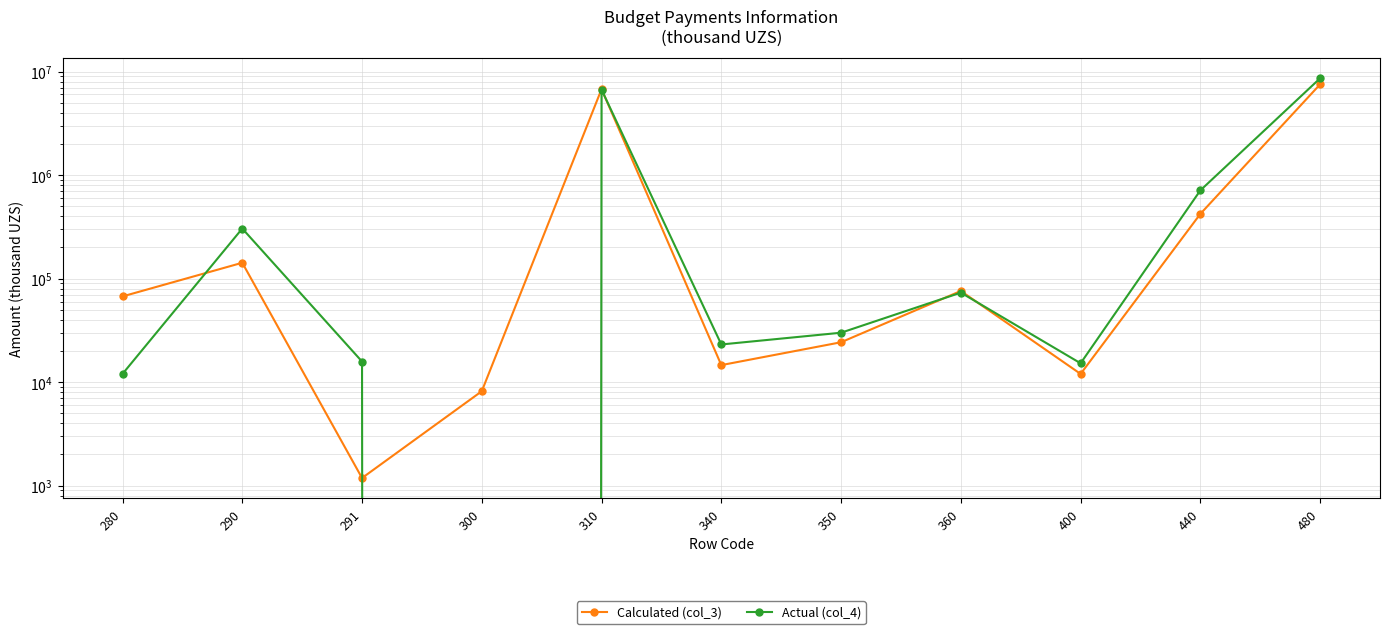

What value does the Calculated (col_3) series have at 340?

14598